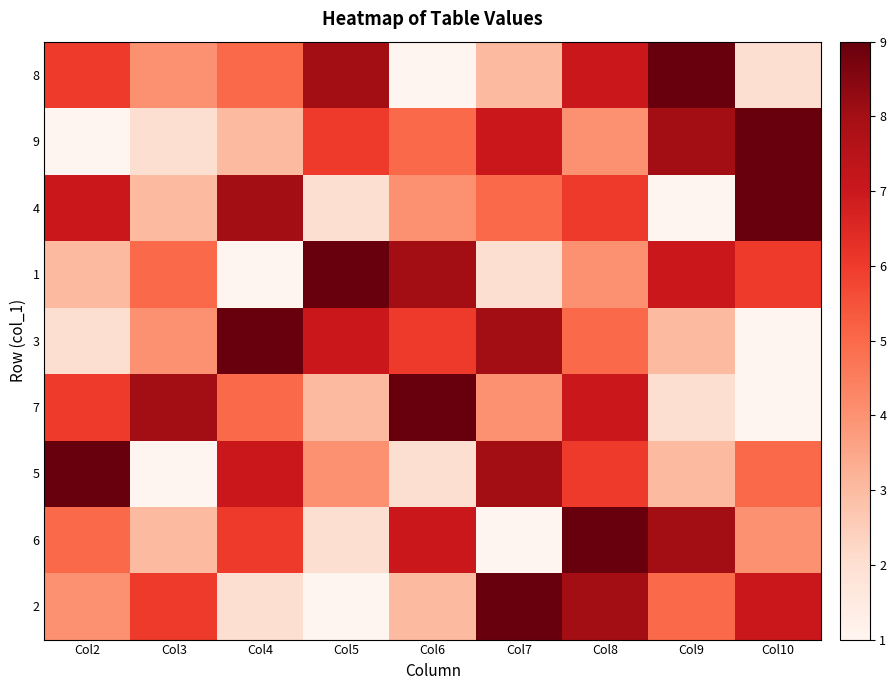

List the series in order of their peak value, highest first.

8, 9, 4, 1, 3, 7, 5, 6, 2